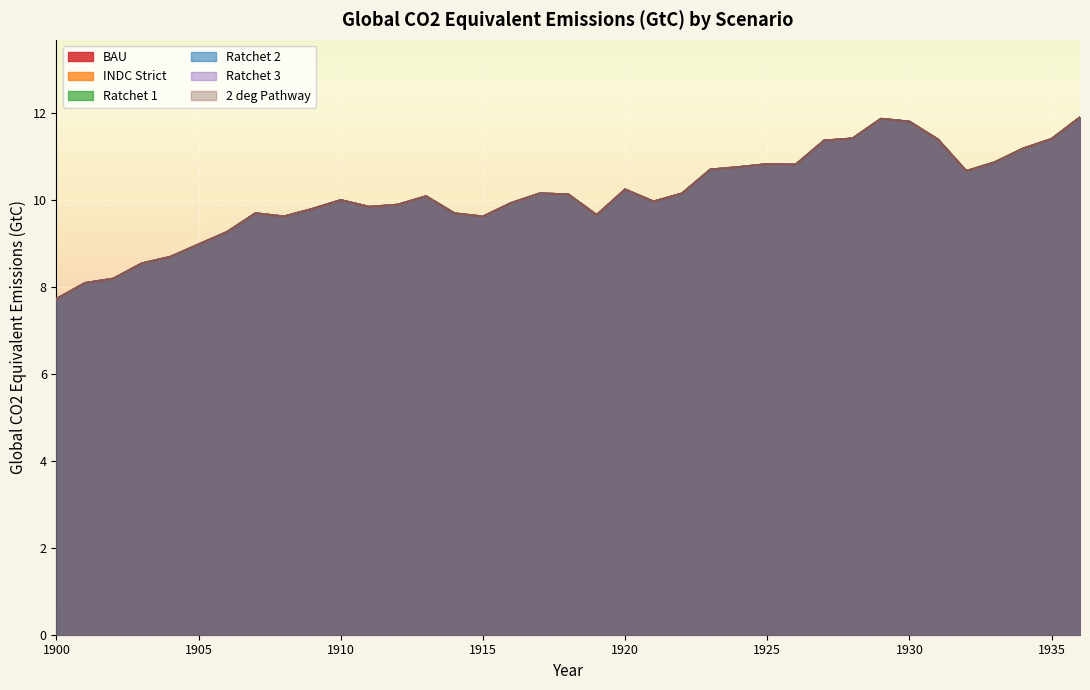

At which label does BAU first exceed 10?

1913